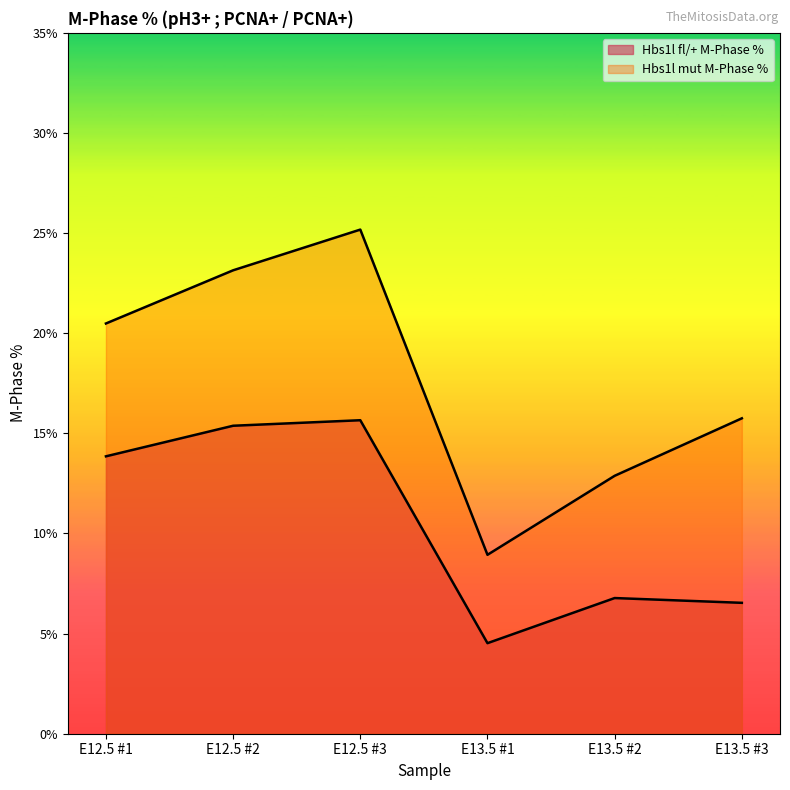

At E13.5 #2, list the series in order from smallest to largest.

Hbs1l fl/+ M-Phase %, Hbs1l mut M-Phase %